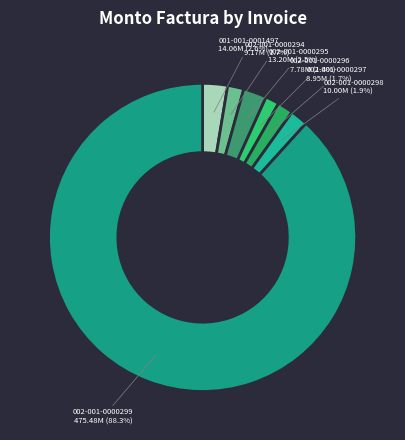

What is the largest slice in the pie chart?

002-001-0000299